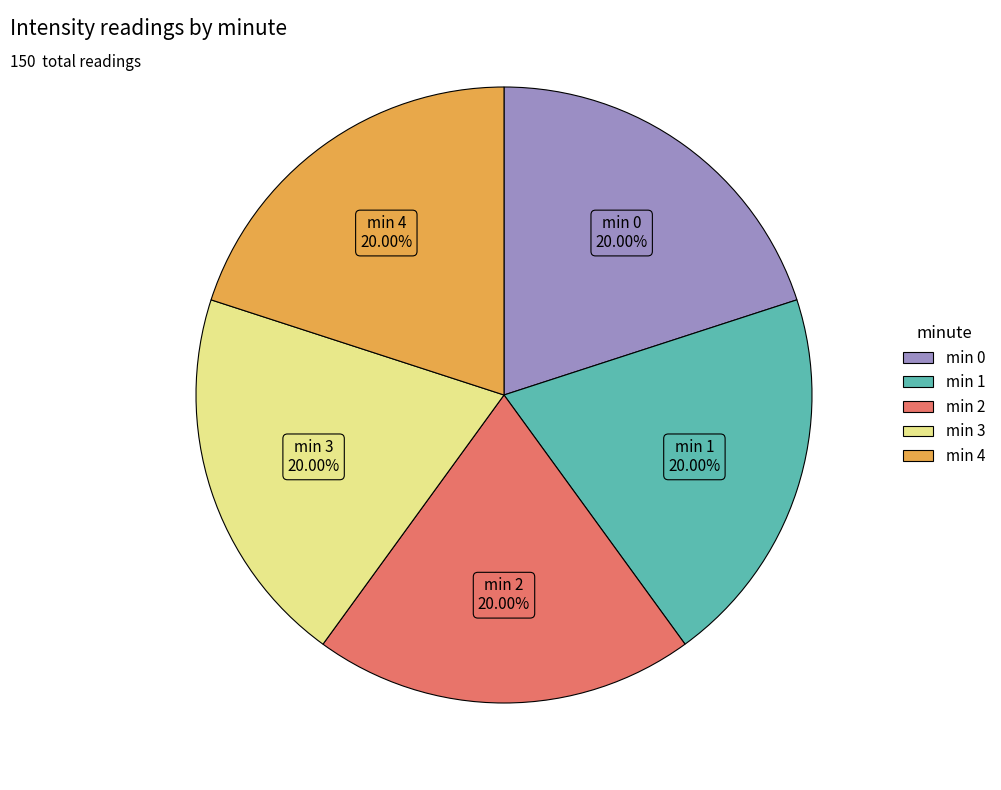

To the nearest percent, what is the average slice percentage?

20%